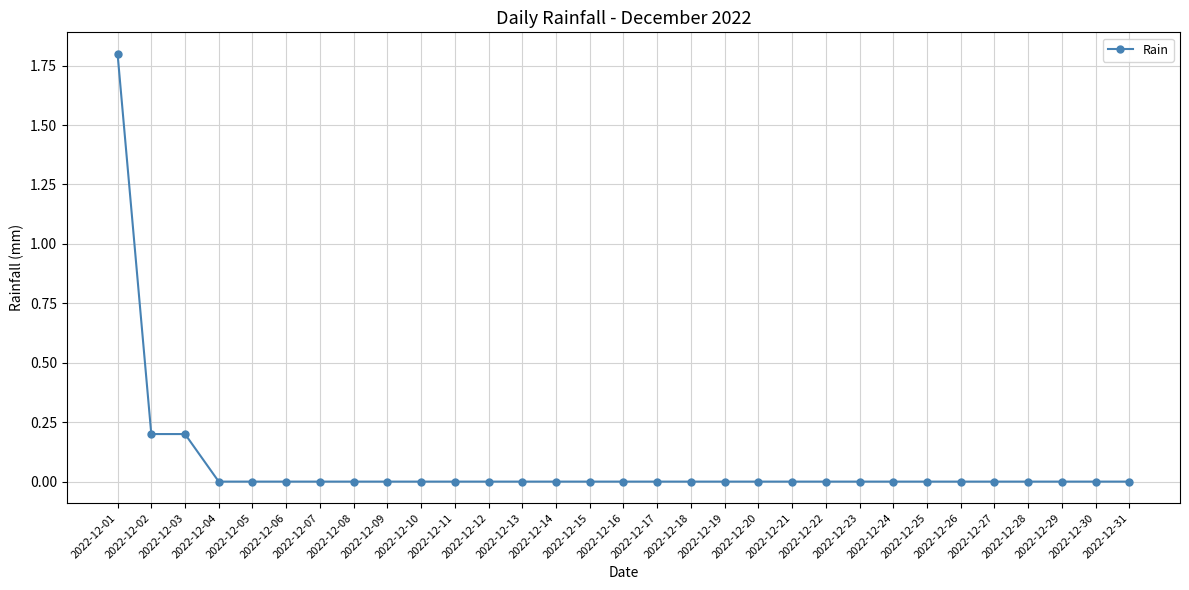

Which has a higher value, 2022-12-02 or 2022-12-23?

2022-12-02